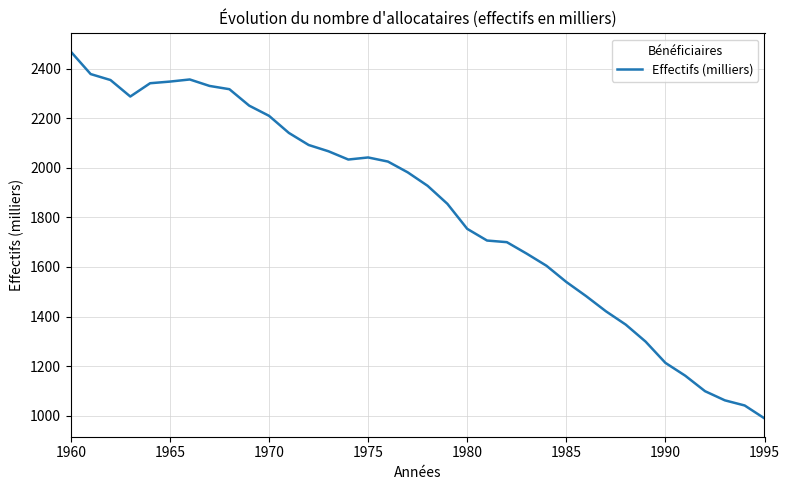

What is the difference between the maximum and minimum values?

1480.1